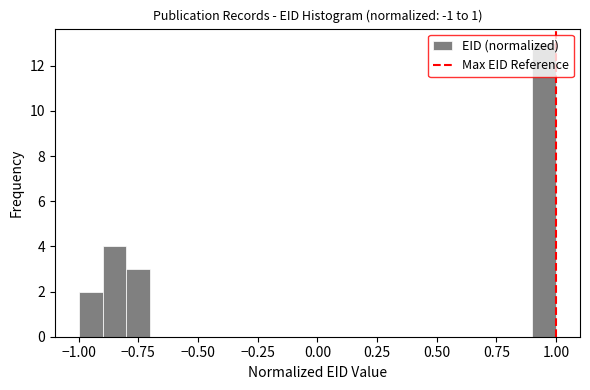

Read against the x-axis, roughly where is the centre of the tallest bar?

0.95